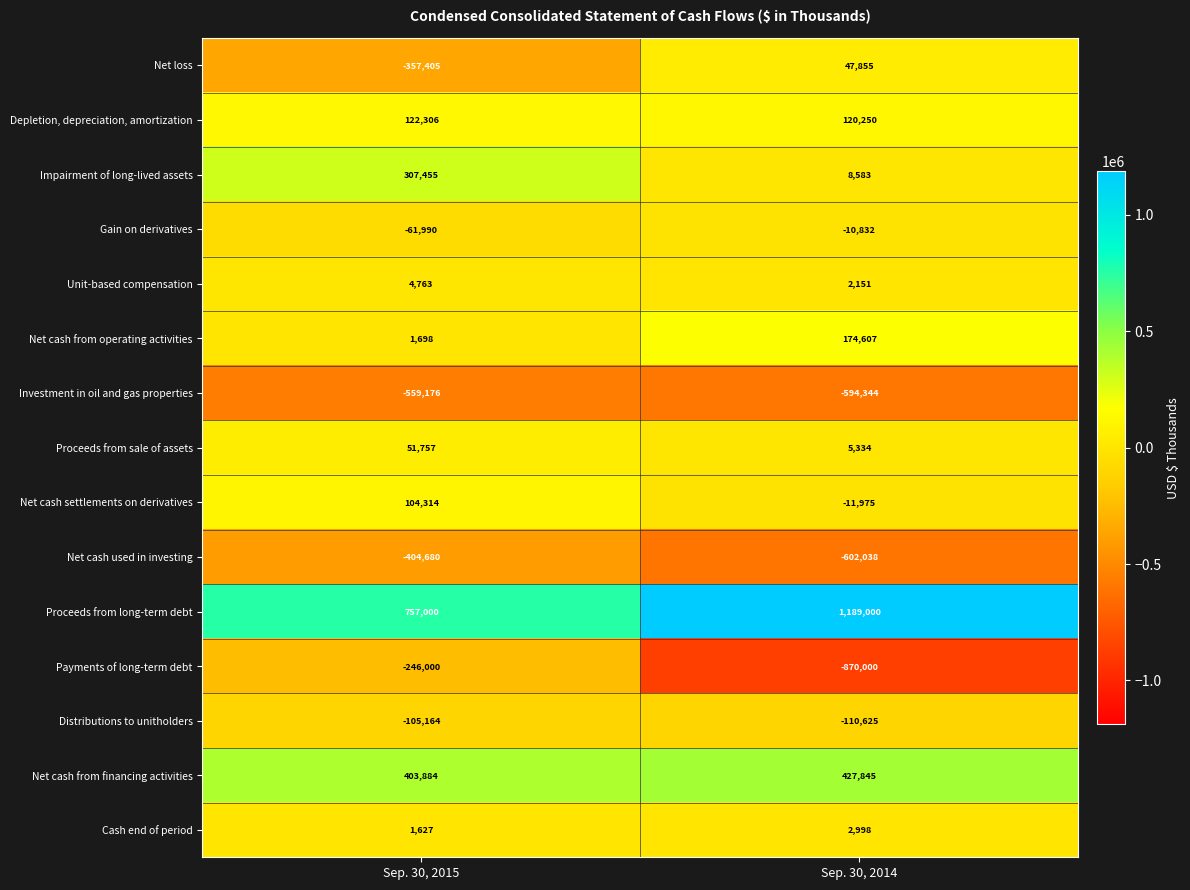

What is the minimum value shown in the chart?

-870000